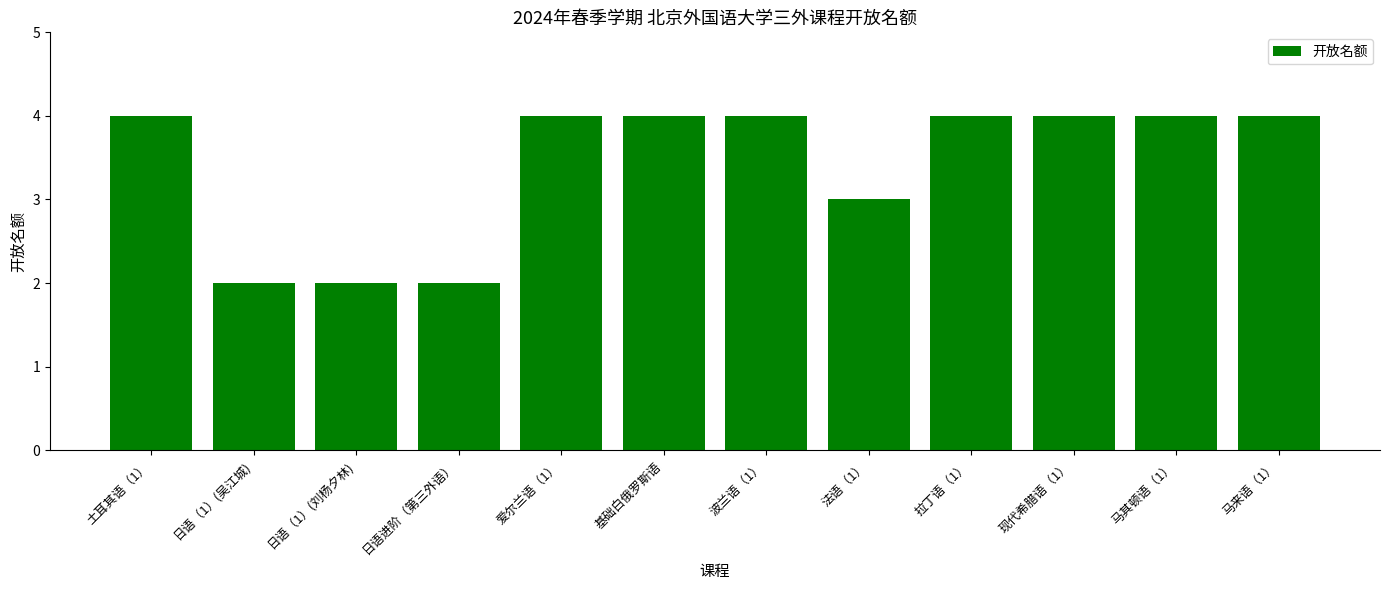

Reading left to right, what are all the values shown in this chart?

4	2	2	2	4	4	4	3	4	4	4	4